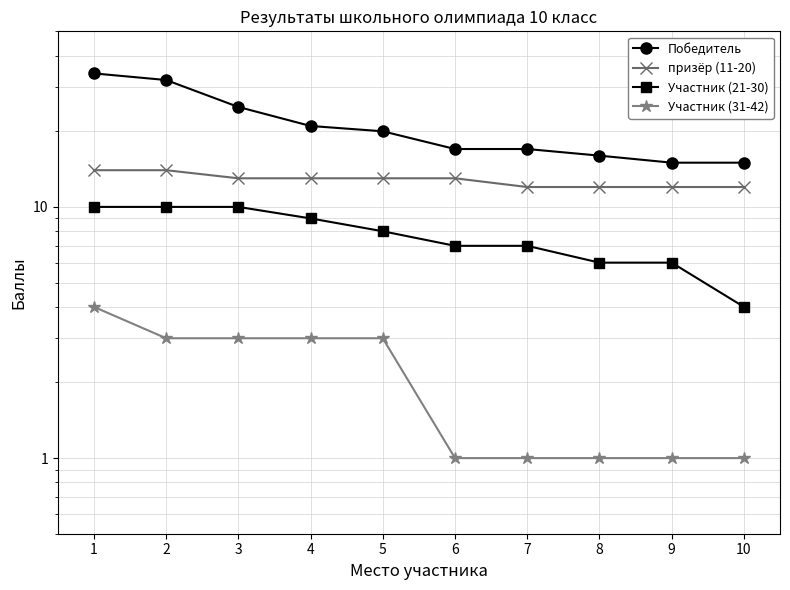

Is it true that Участник (31-42) equals 1 at 10?

True